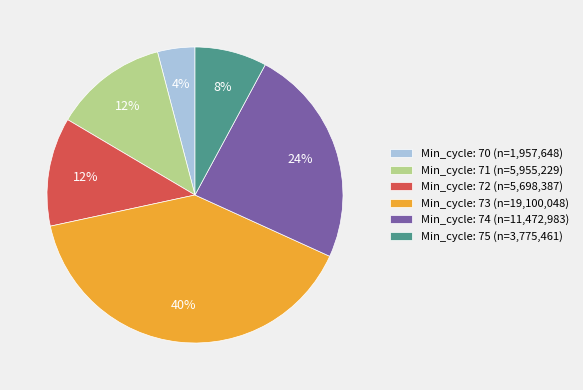

Does Min_cycle: 74 (n=11,472,983) represent more than half of the total?

No